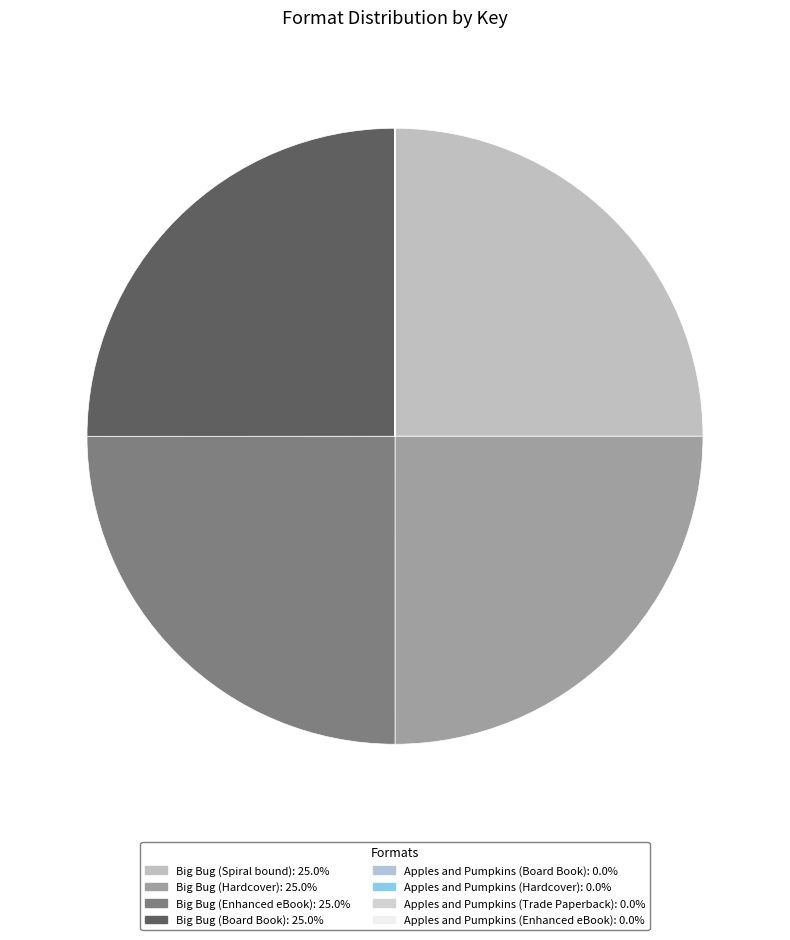

To the nearest percent, what is the average slice percentage?

12%